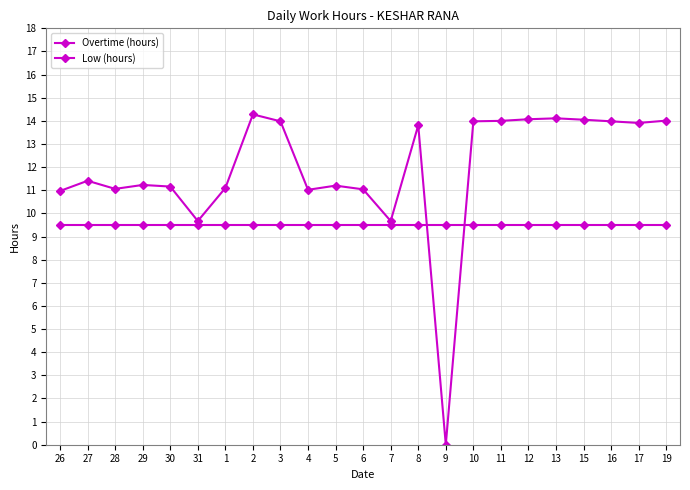

Does the chart display data point markers on the line(s)?

Yes